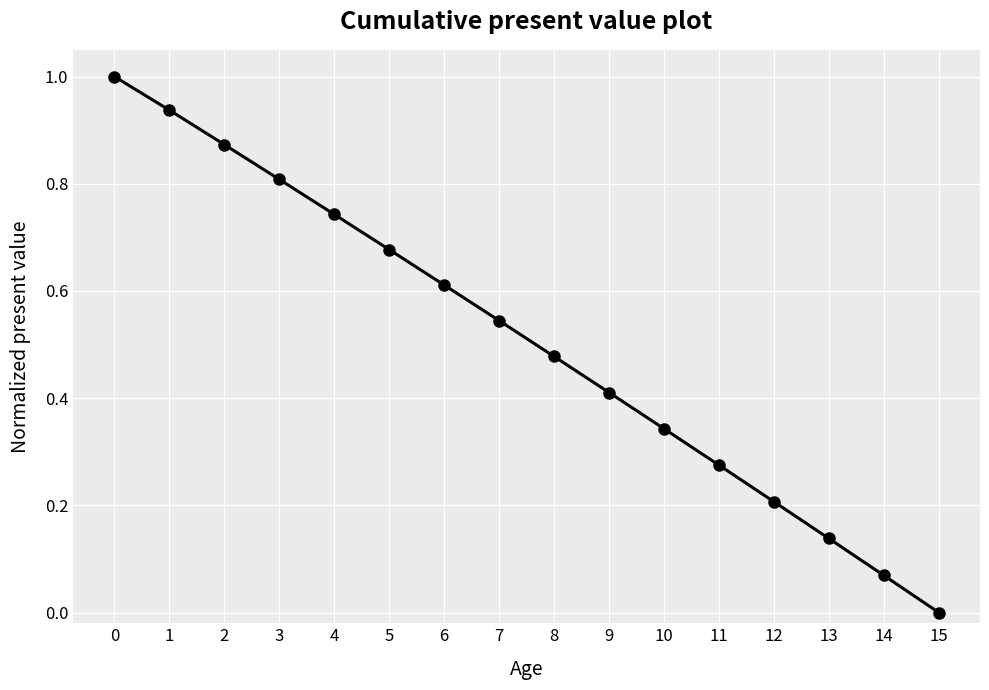

At which label is the value closest to 0?

15